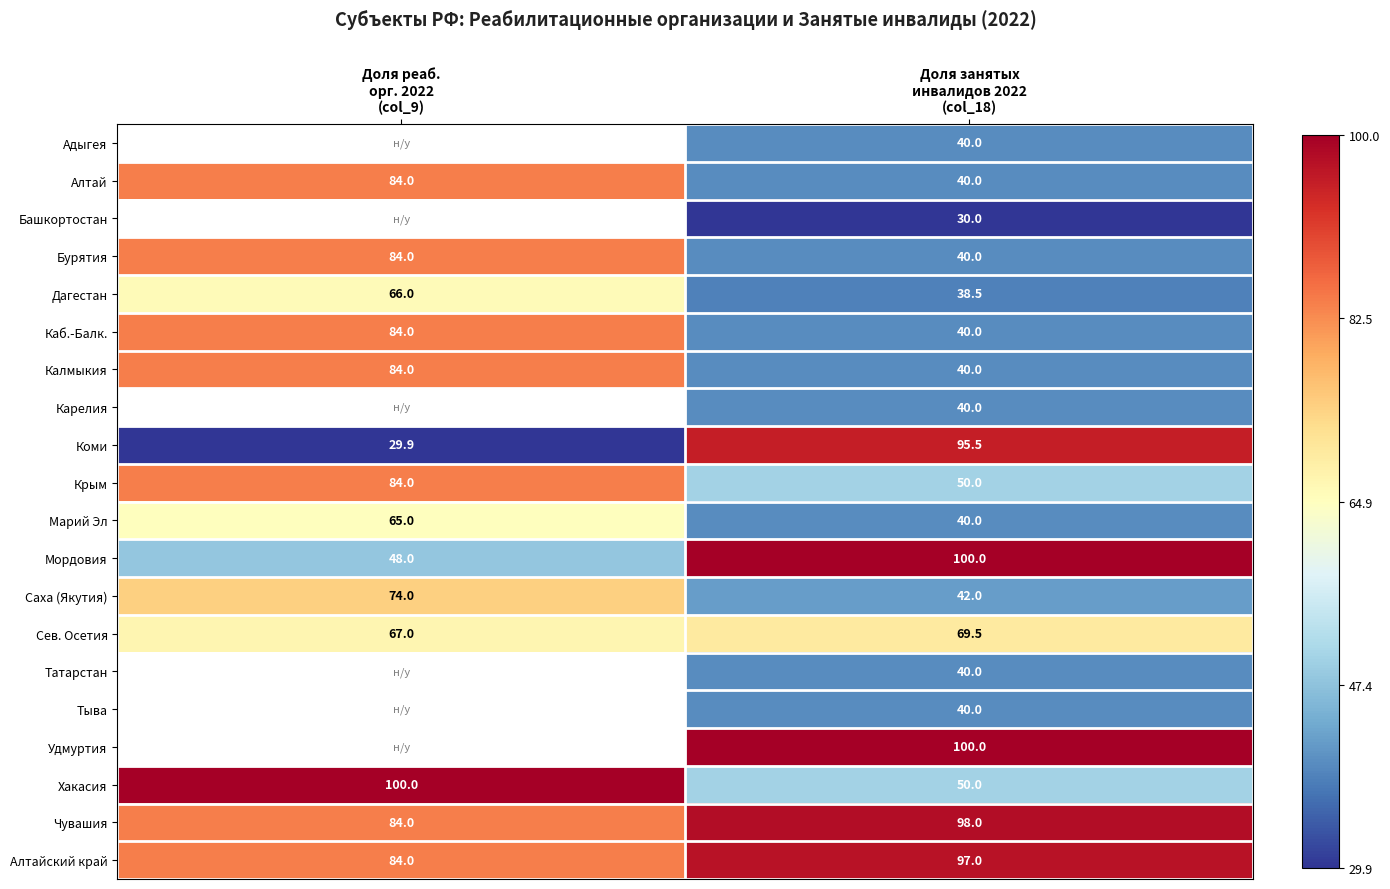

What is the difference between the maximum and minimum values in the Саха (Якутия) series?

32.0